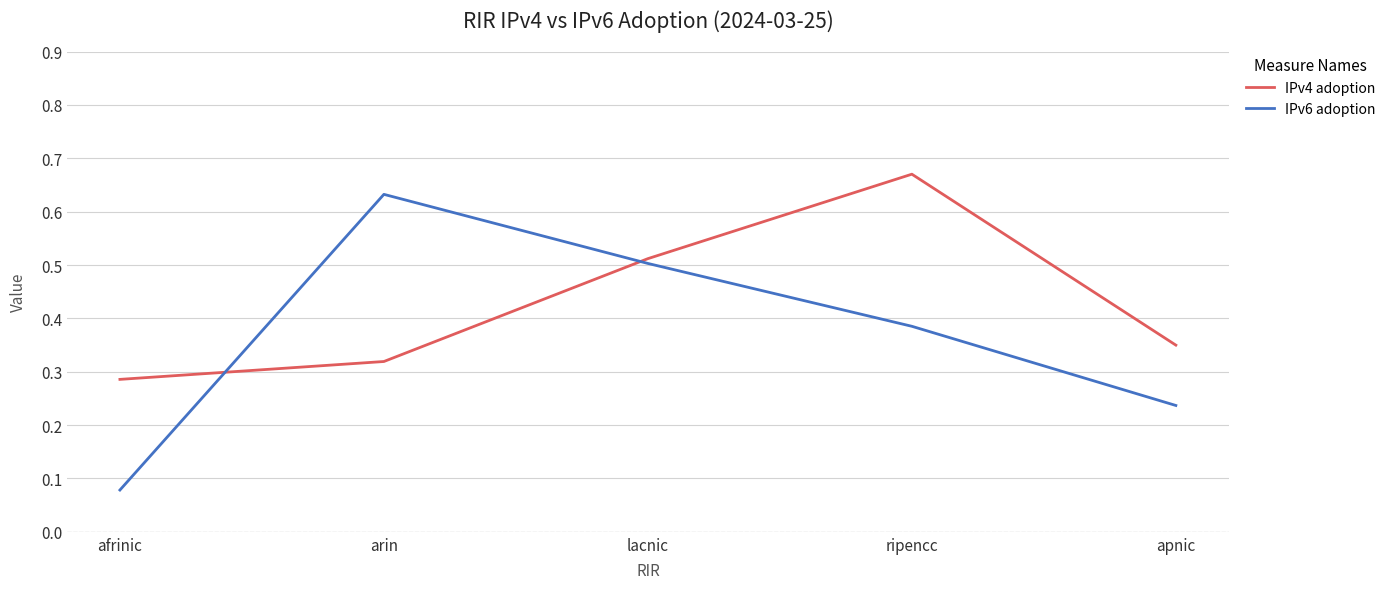

After their last crossing, which series has the higher values: IPv4 adoption or IPv6 adoption?

IPv4 adoption